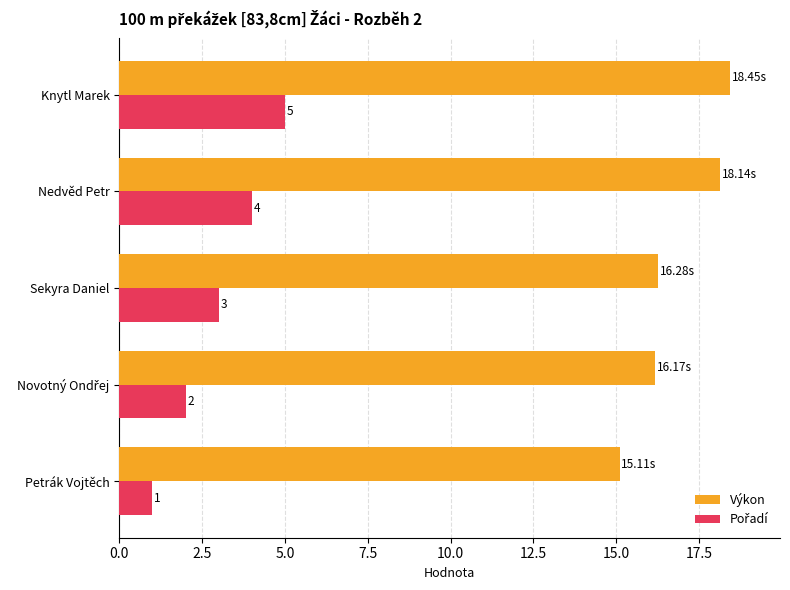

How many data points in Výkon are above 16?

4